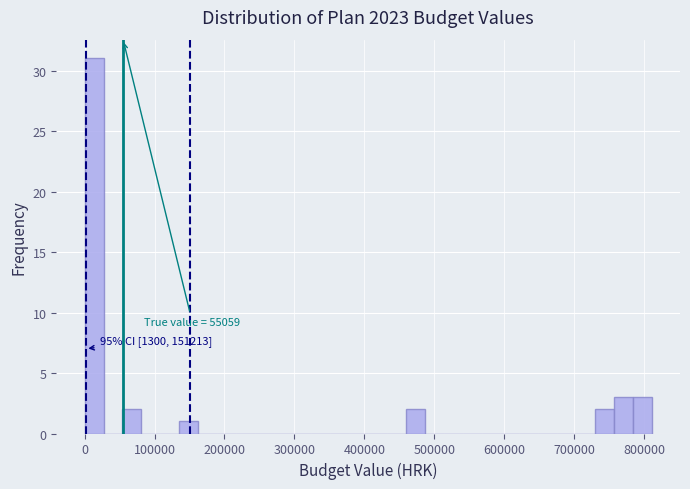

Read against the x-axis, roughly where is the centre of the tallest bar?

10000